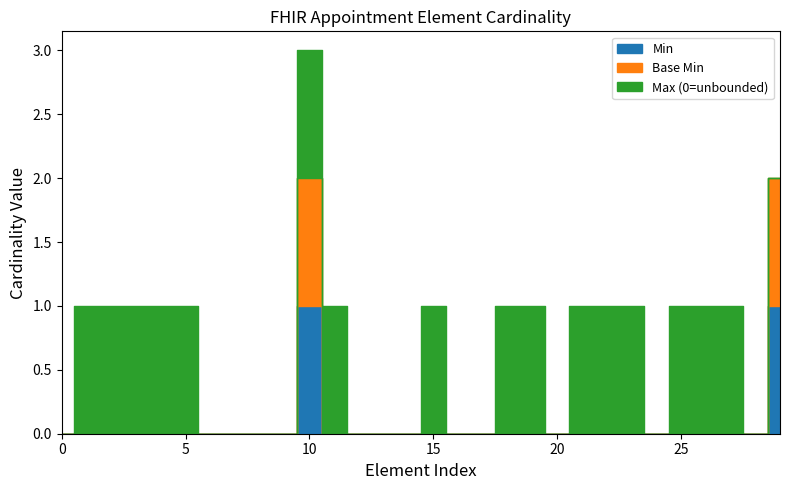

Which series has the largest total across all categories?

Max (0=unbounded)